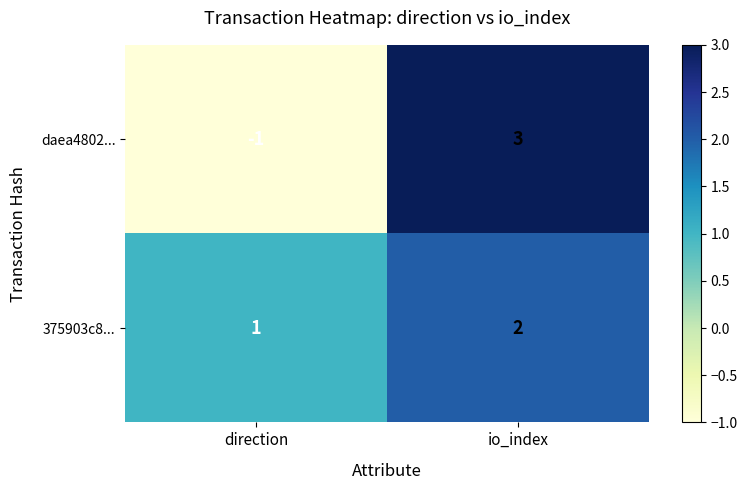

Which series has the widest spread of values?

daea4802...